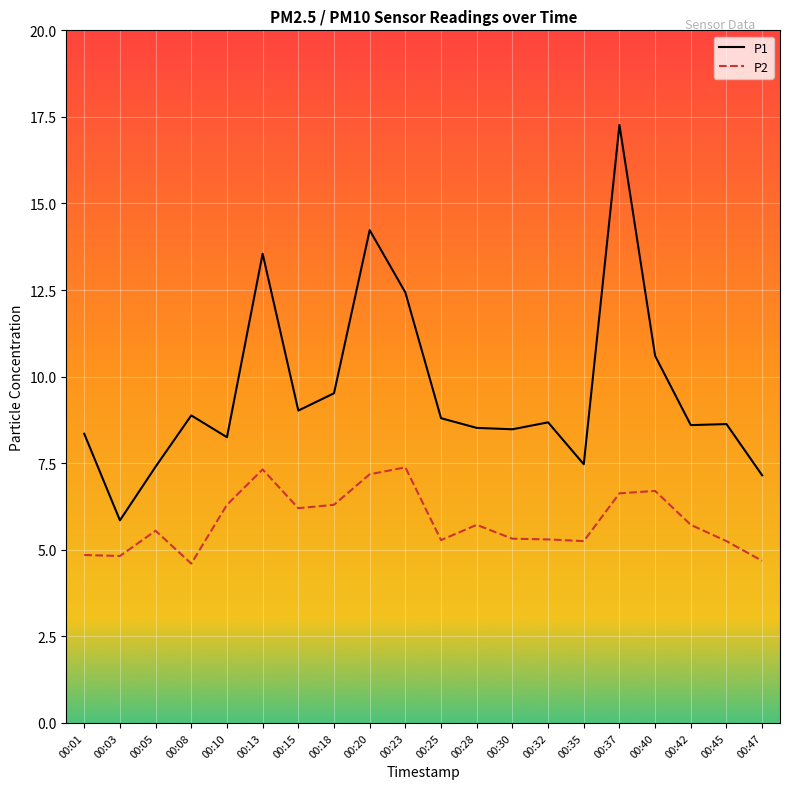

Is it true that P2 equals 6.2 at 00:15?

True